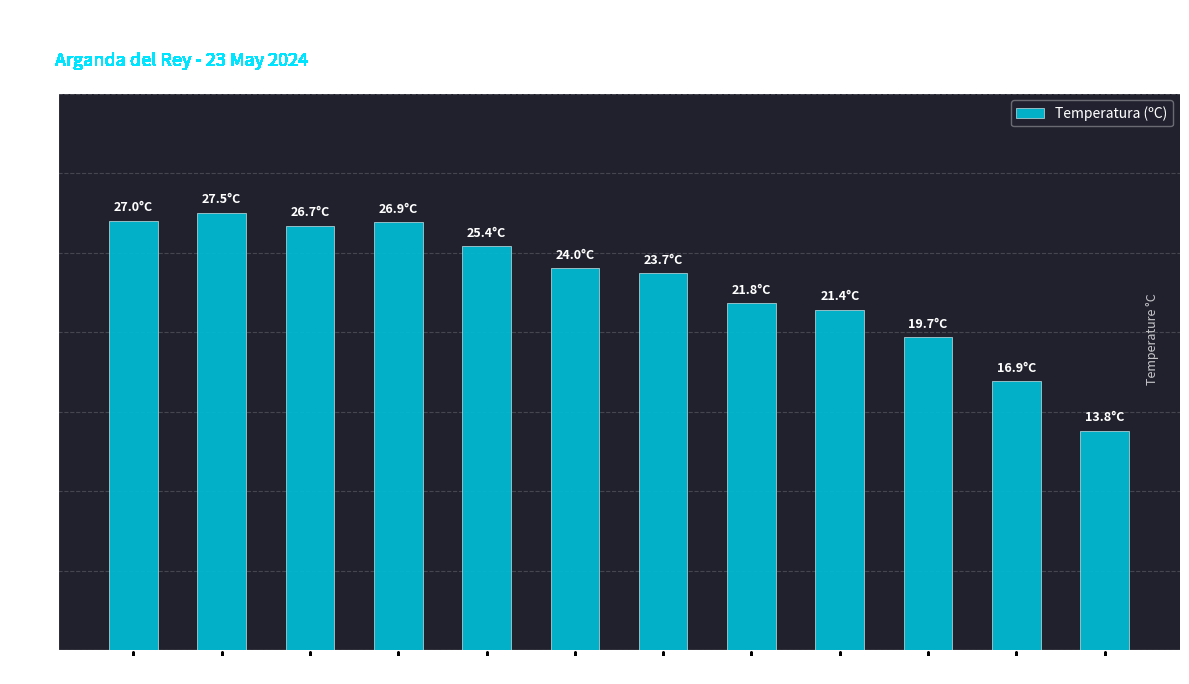

What is the label of the 1st bar from the left?

20:00